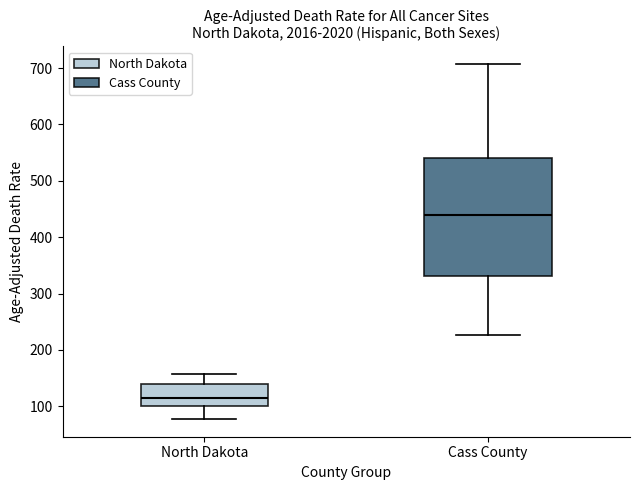

Which box is the tallest, from its lower edge to its upper edge?

Cass County